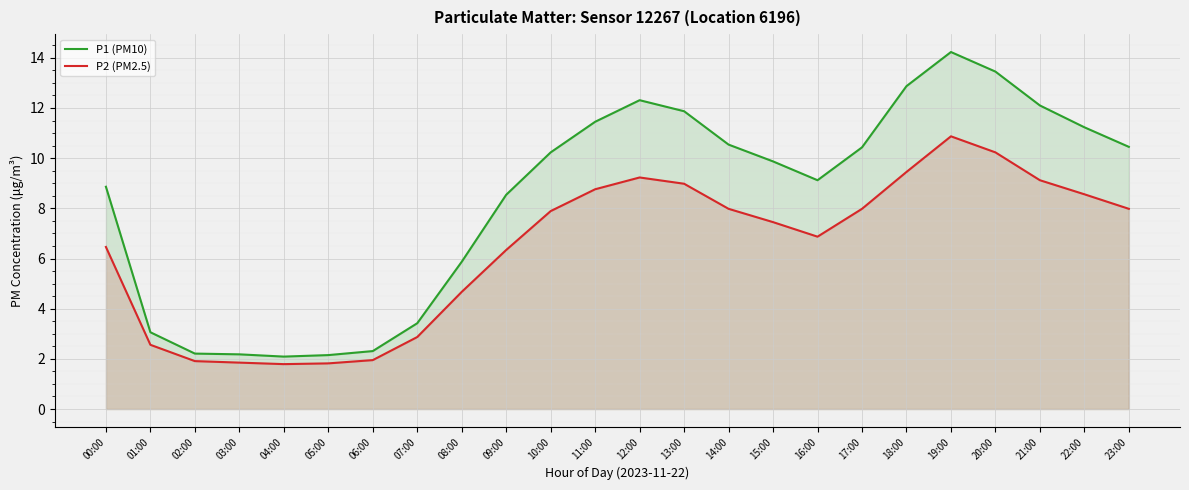

Read the P1 (PM10) value at 05:00.

2.1